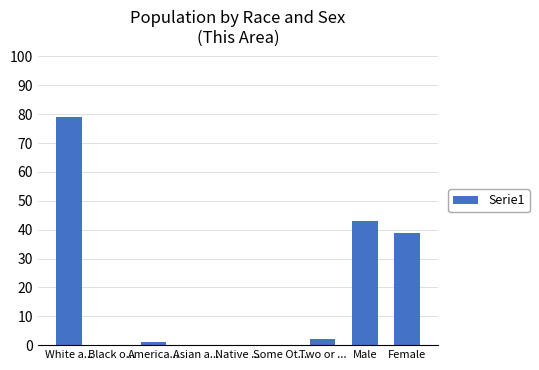

True or false: the data shows 41 at Asian a....

False